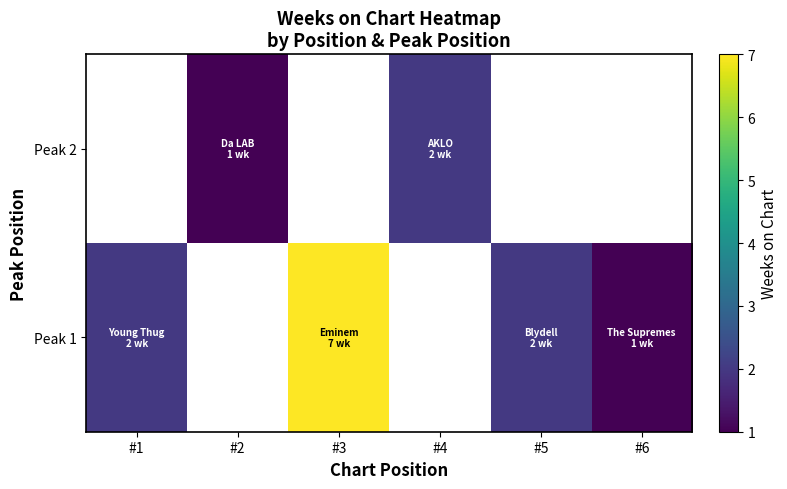

Which series changed the most between #3 and #6?

Peak 1